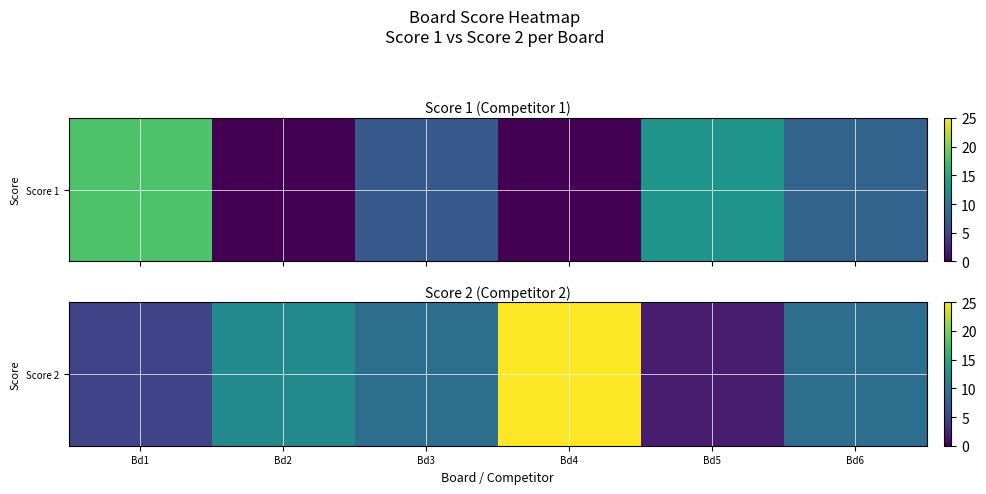

List the labels in order of value, smallest first.

Bd5, Bd1, Bd3, Bd6, Bd2, Bd4